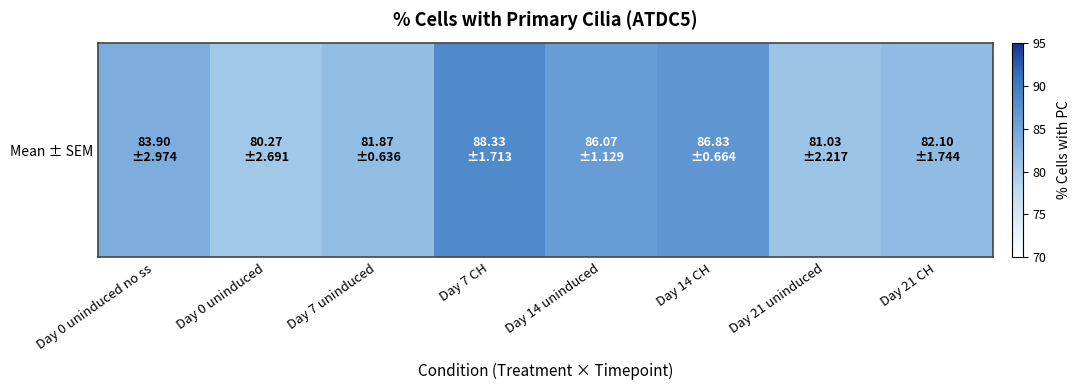

Reading right to left, extract all data points from this chart.

82.1	81.0	86.8	86.1	88.3	81.9	80.3	83.9